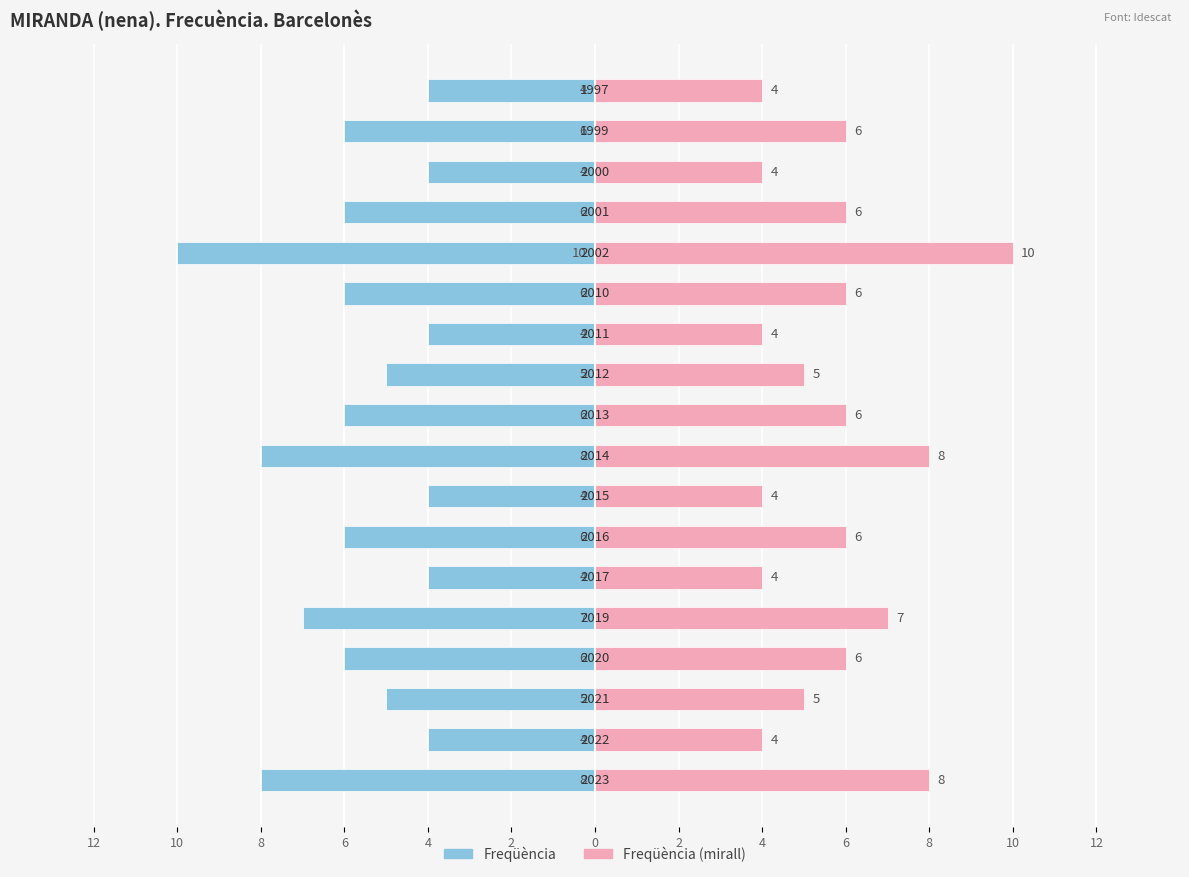

Count the number of categories in the chart.

18